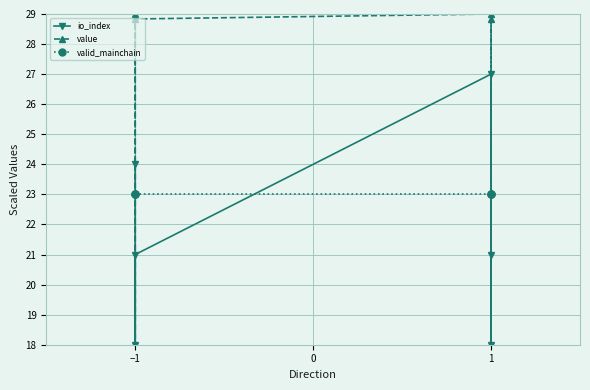

True or false: value and io_index intersect in this chart.

False